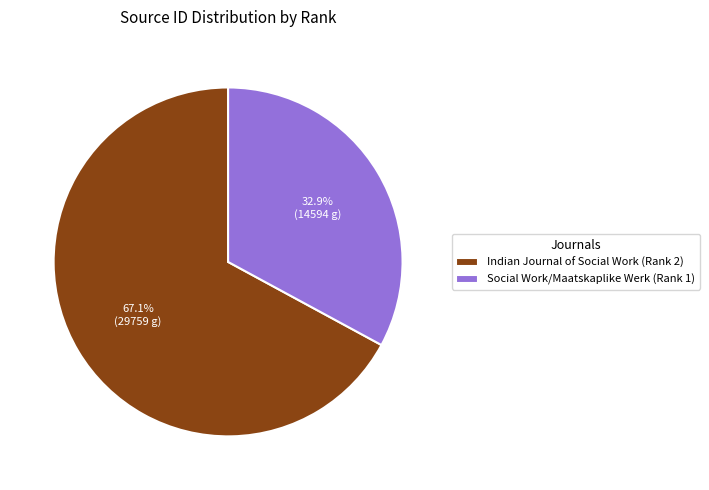

The Social Work/Maatskaplike Werk (Rank 1) slice represents 33% of the pie. True or false?

True